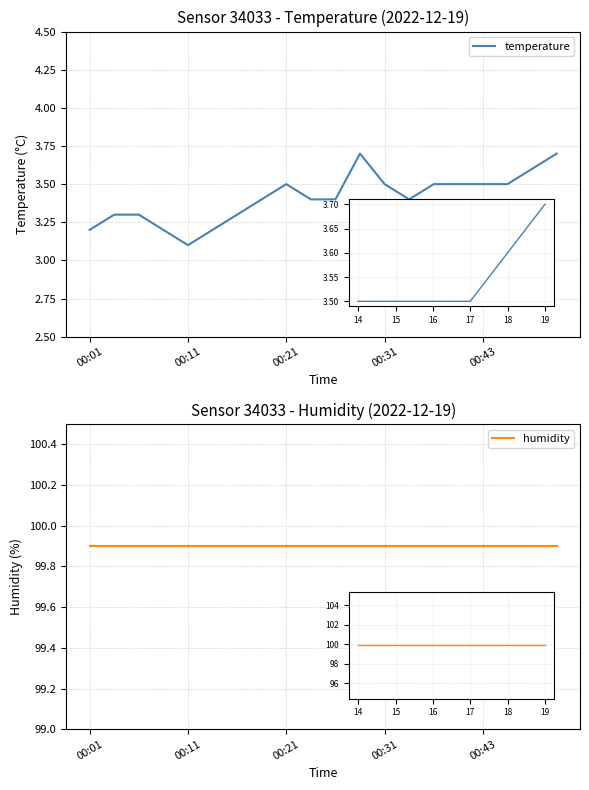

What is the average value of the humidity series?

99.9